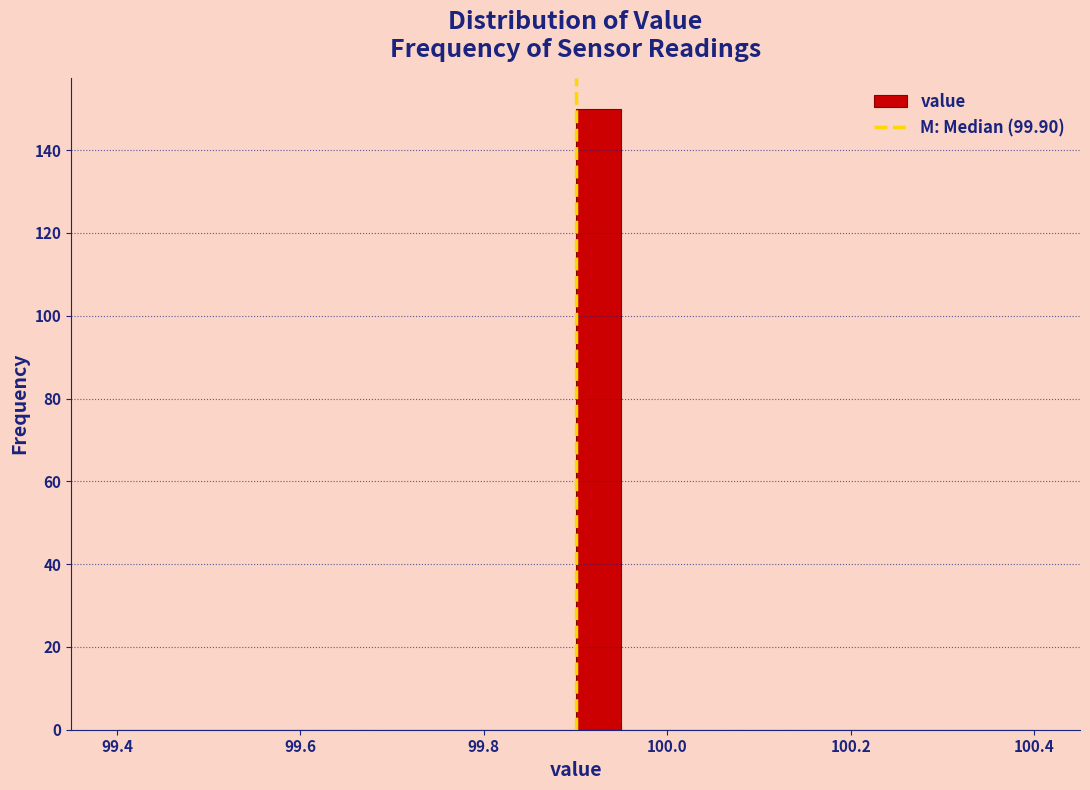

Read against the x-axis, roughly where is the centre of the tallest bar?

99.92